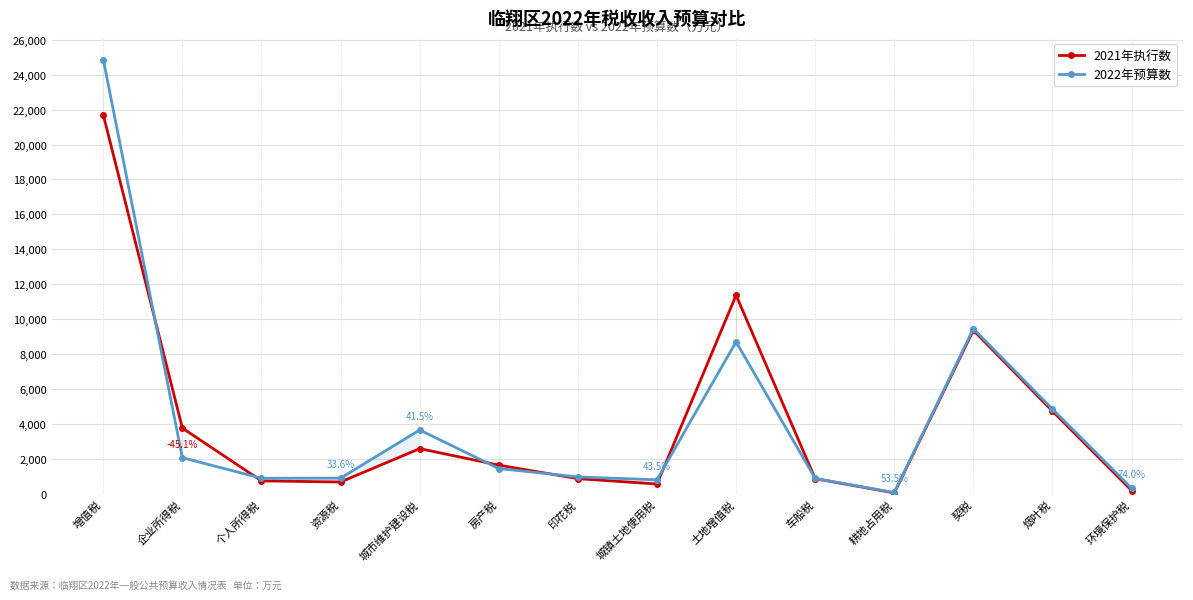

Reading left to right, what are all the values shown in this chart?

2021年执行数: 21701	3756	732	666	2579	1634	859	552	11366	860	43	9359	4727	177
2022年预算数: 24870	2061	882	890	3648	1440	958	792	8697	870	66	9450	4842	308